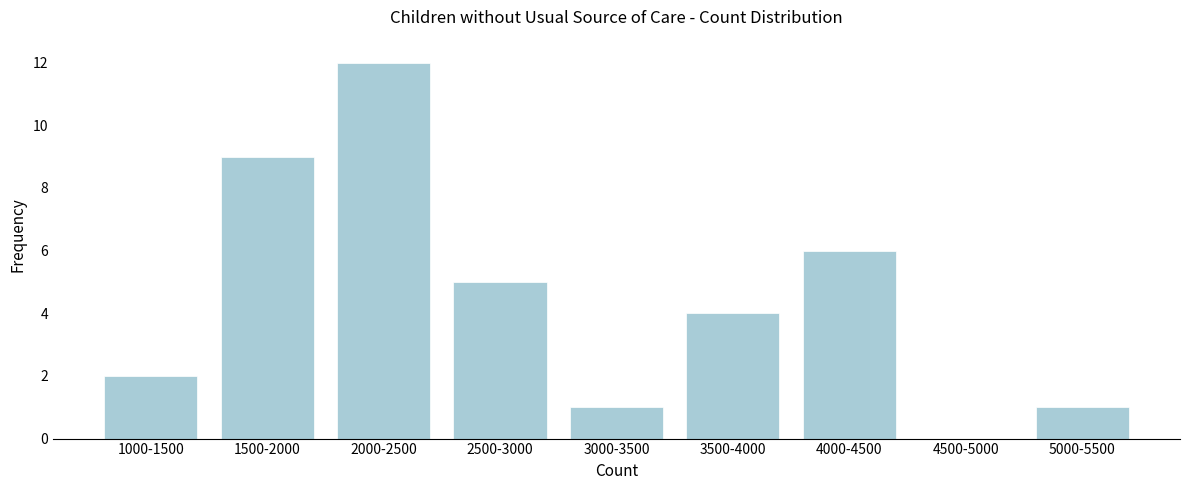

Reading right to left, what are all the values shown in this chart?

5000-5500=1	4500-5000=0	4000-4500=6	3500-4000=4	3000-3500=1	2500-3000=5	2000-2500=12	1500-2000=9	1000-1500=2